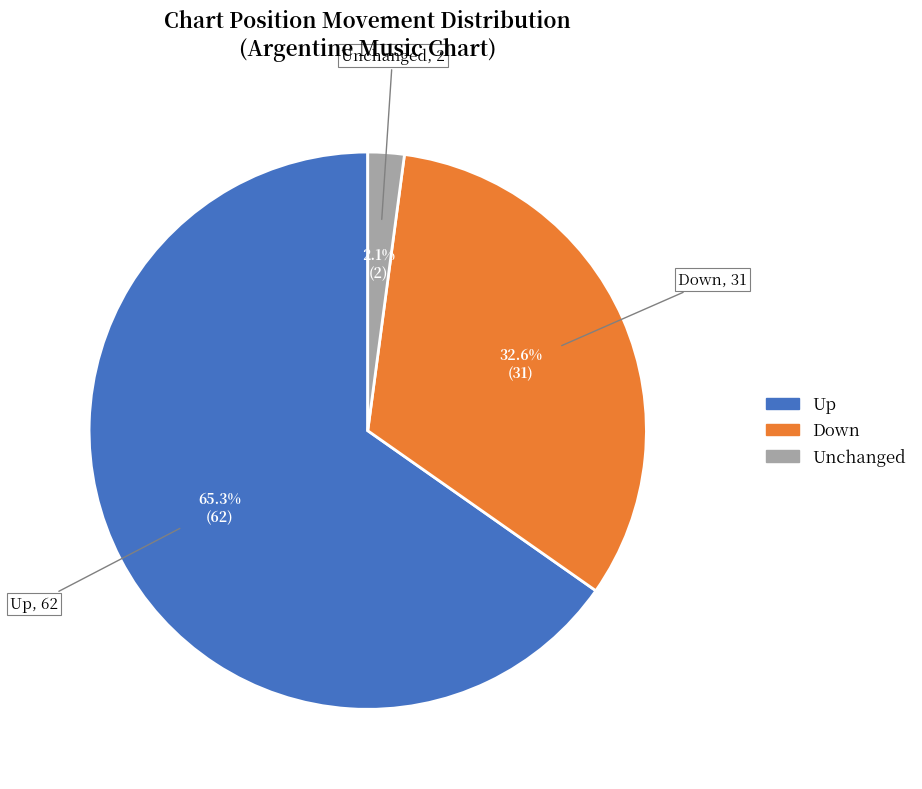

To the nearest percent, what is the average slice percentage?

33%